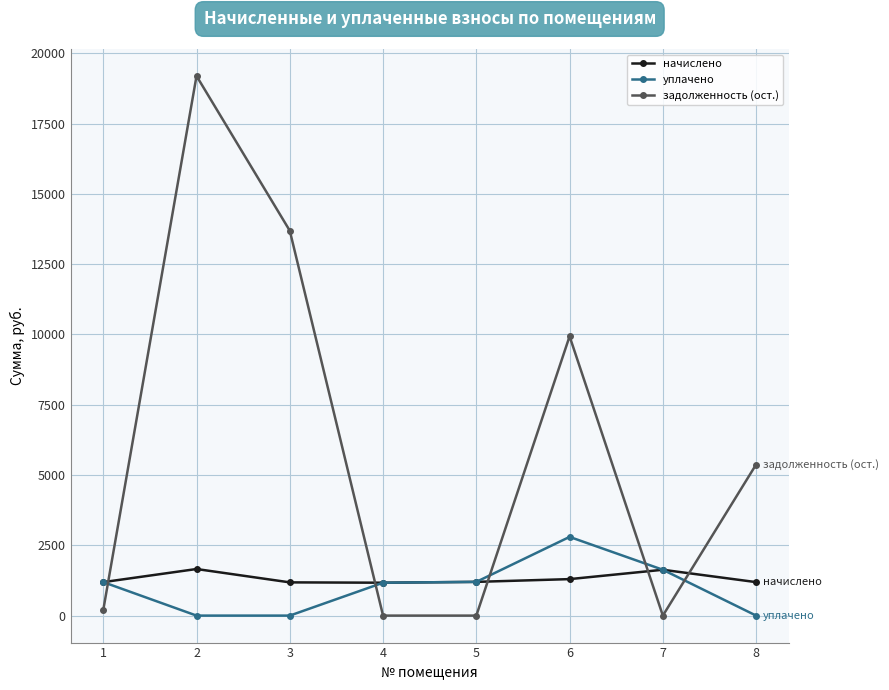

What is the minimum value for начислено?

1170.2